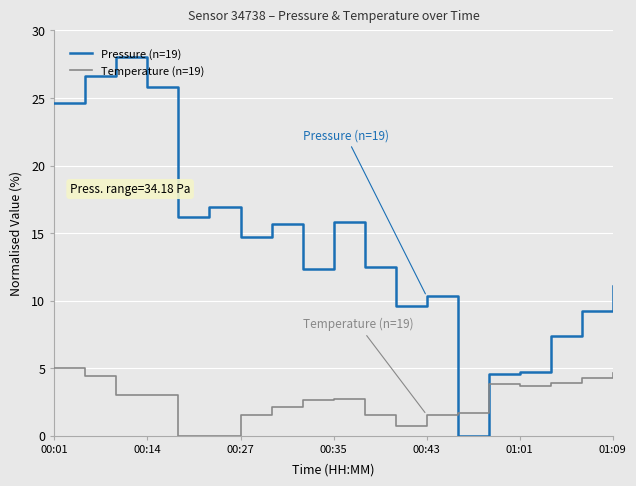

True or false: Pressure (n=19) and Temperature (n=19) cross at least once.

True